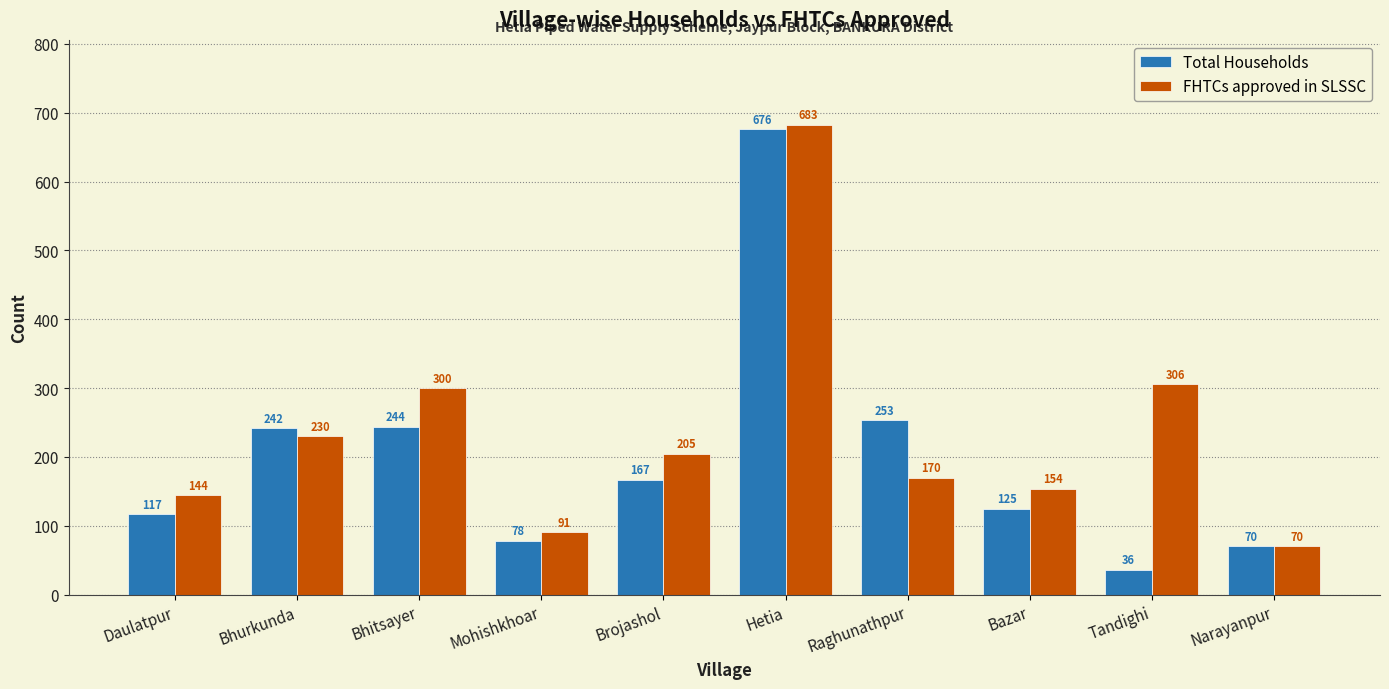

What position from the left is Tandighi?

9